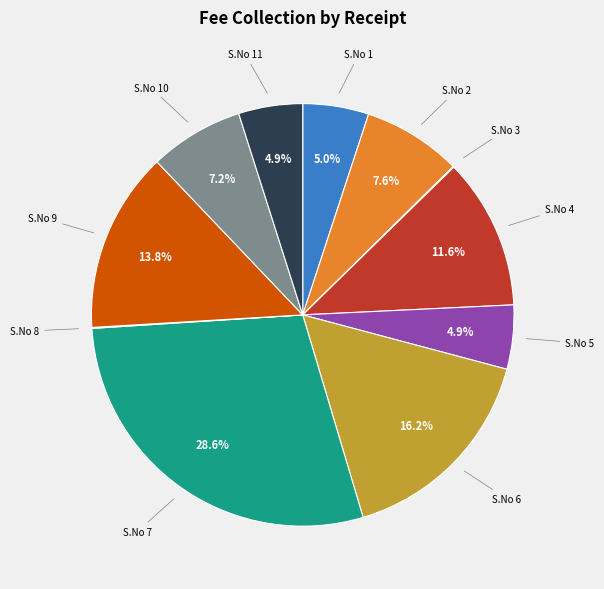

Does S.No 4 account for over 50% of the chart?

No